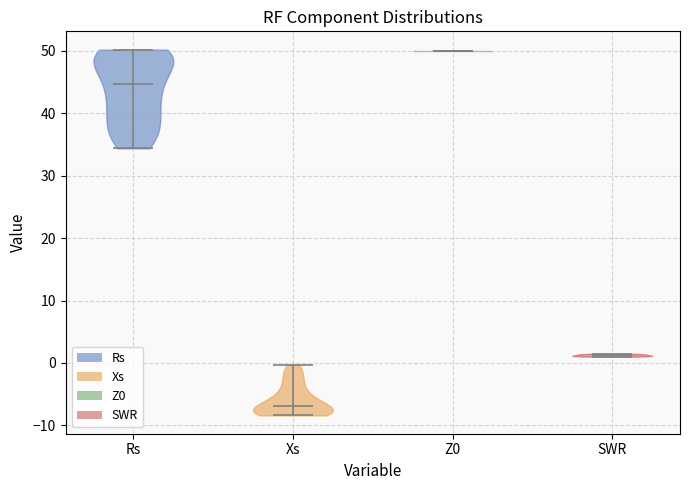

What is the lowest point the violin for Xs reaches on the y-axis? The values are not printed on the chart, so give them approximately, as read against the axis.

-8